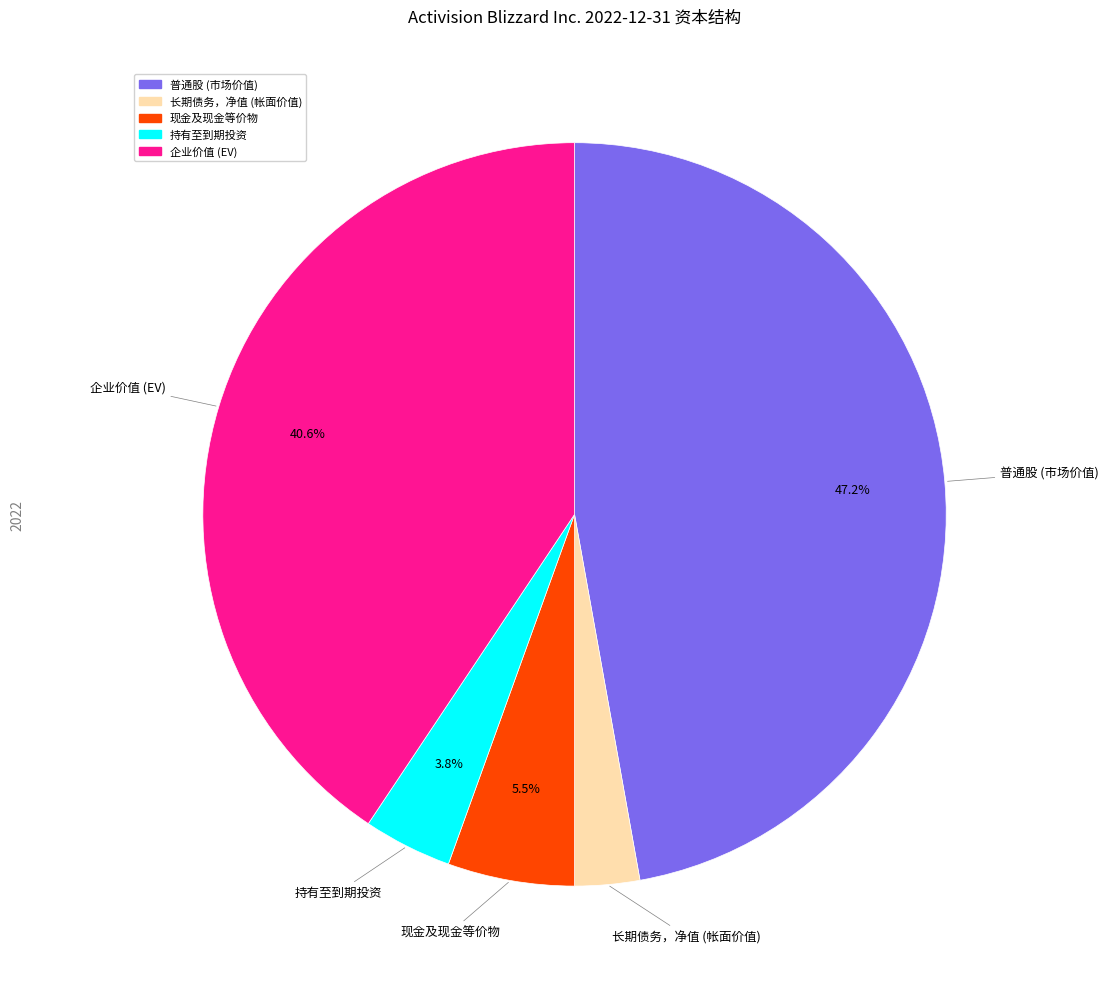

To the nearest percent, what is the difference between the 企业价值 (EV) and 长期债务，净值 (帐面价值) slice percentages?

38%